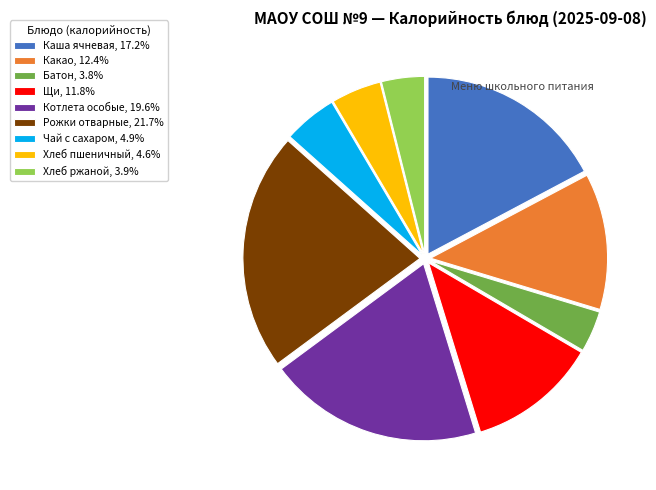

Does any single category account for the majority?

No